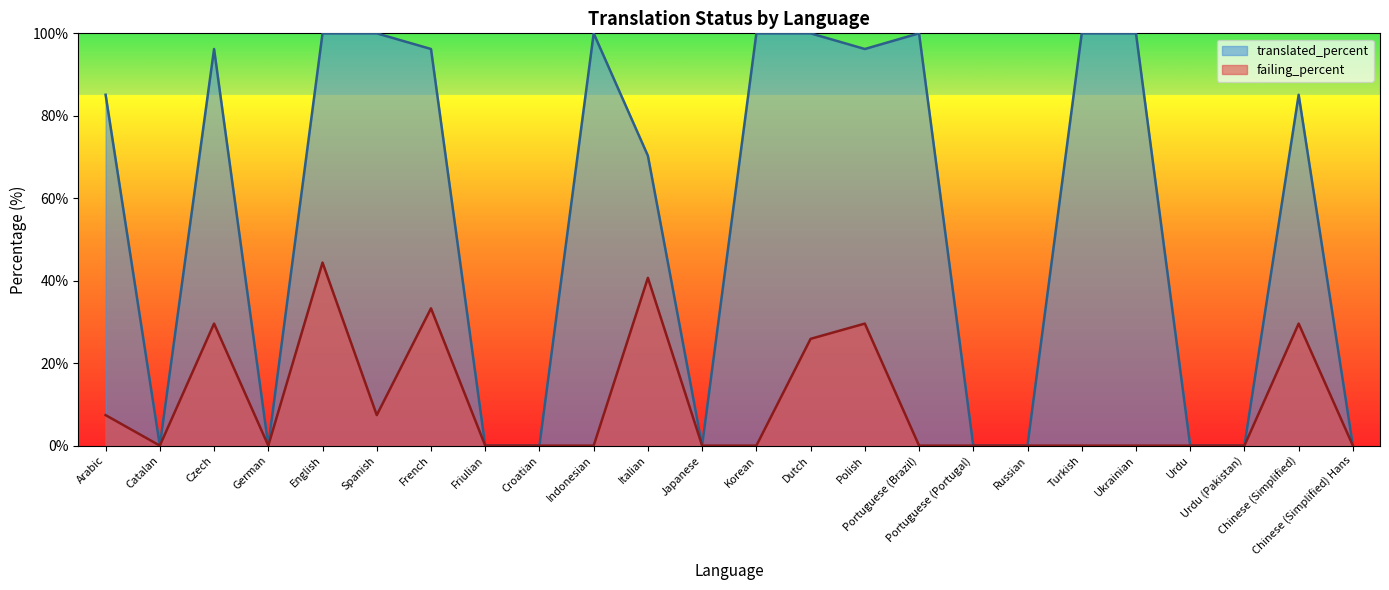

What is the average value of the translated_percent series?

55.4